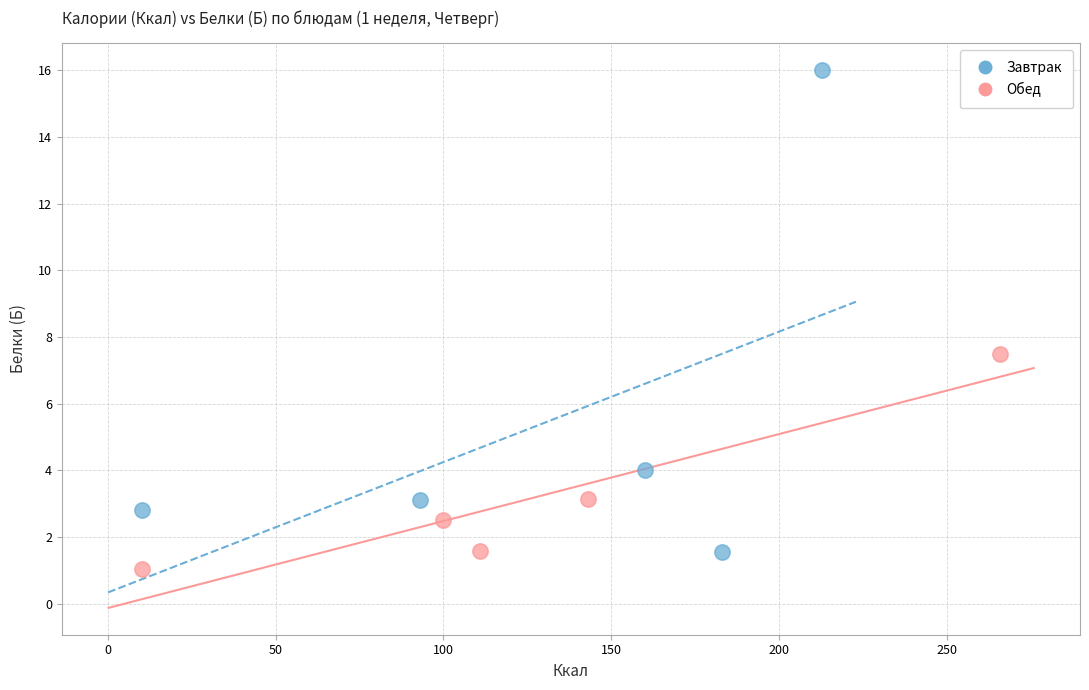

Which series has the widest spread of Y values?

Завтрак